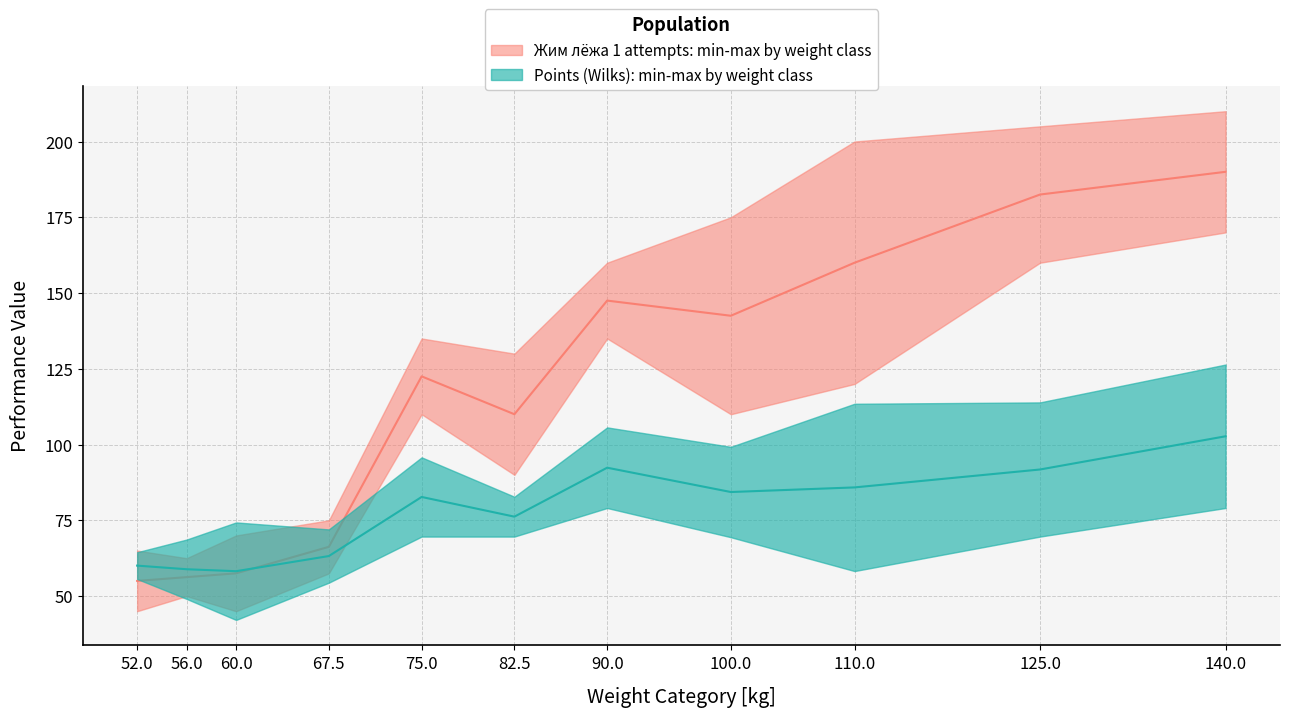

At which category is the sum across all series the highest?

140.0